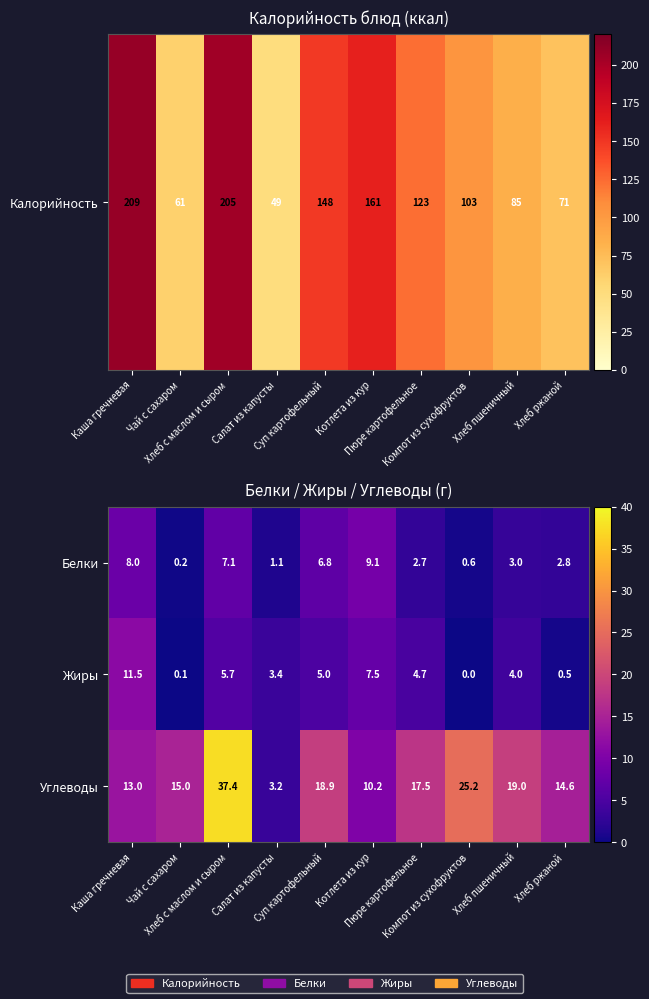

Which series changed the most between Чай с сахаром and Салат из капусты?

Углеводы